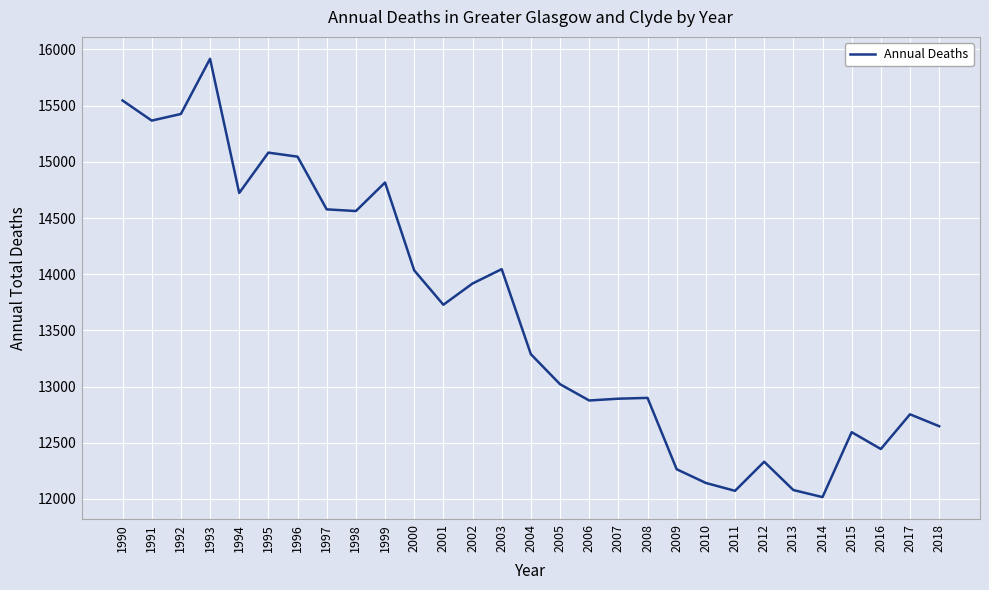

True or false: the data has more than 2 interior local peaks.

True